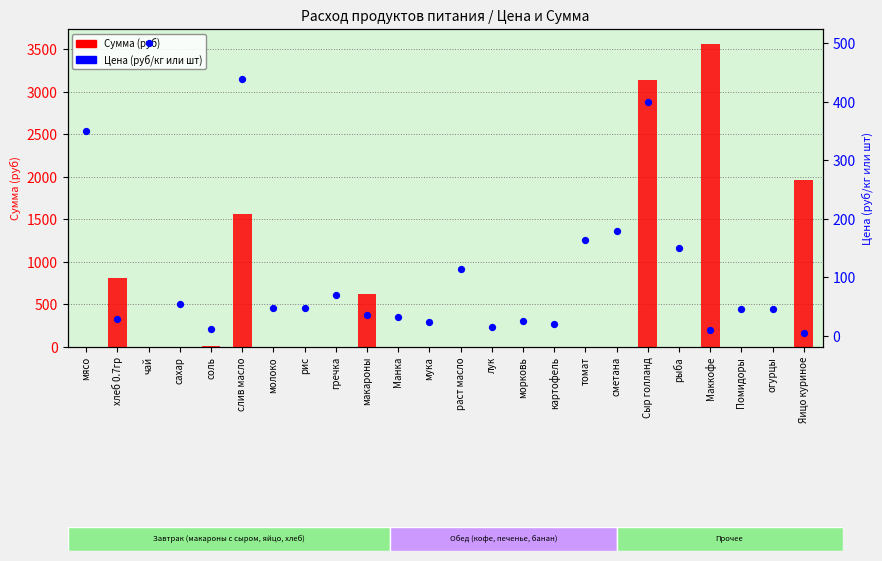

Which series contains the highest Y value?

Сумма (руб)